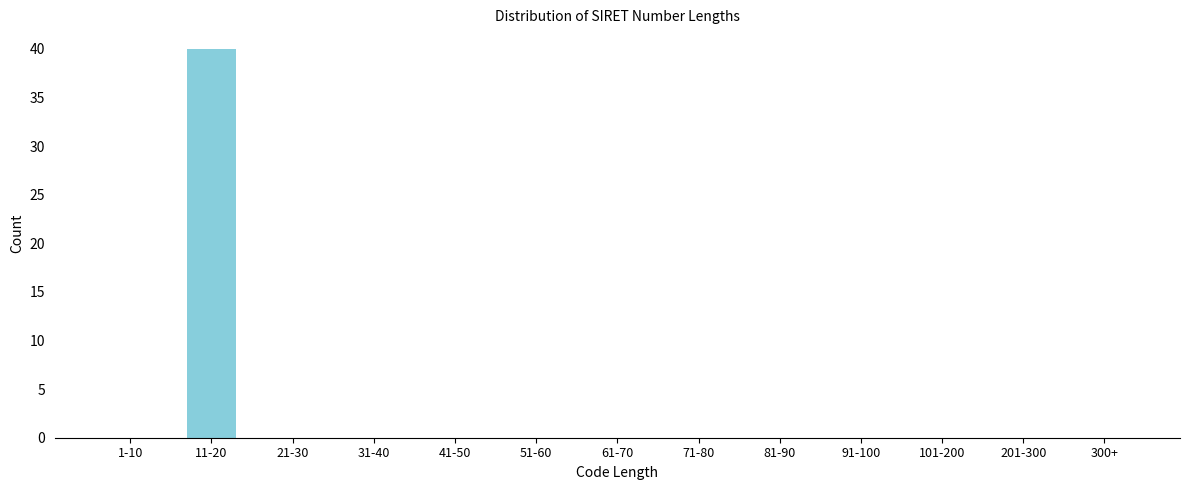

Reading left to right, what are all the values shown in this chart?

1-10=0	11-20=40	21-30=0	31-40=0	41-50=0	51-60=0	61-70=0	71-80=0	81-90=0	91-100=0	101-200=0	201-300=0	300+=0